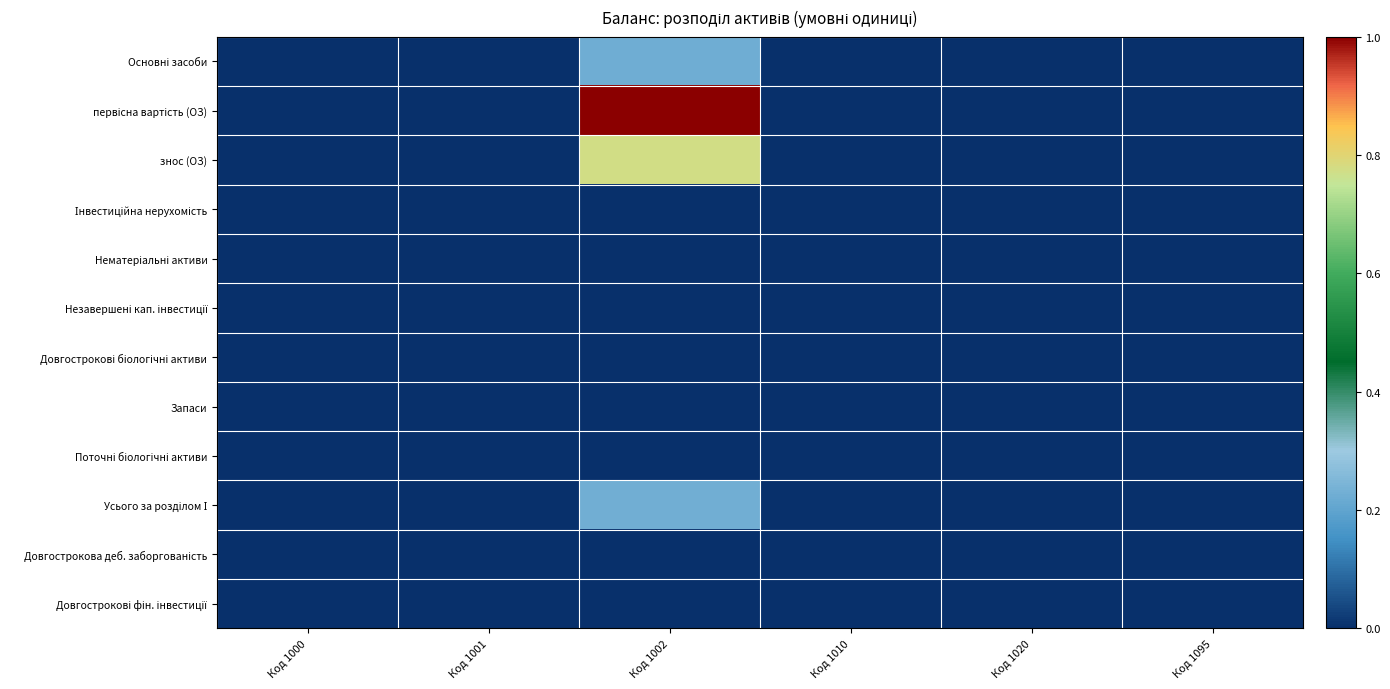

Which series has the largest range (max minus min)?

первісна вартість (ОЗ)